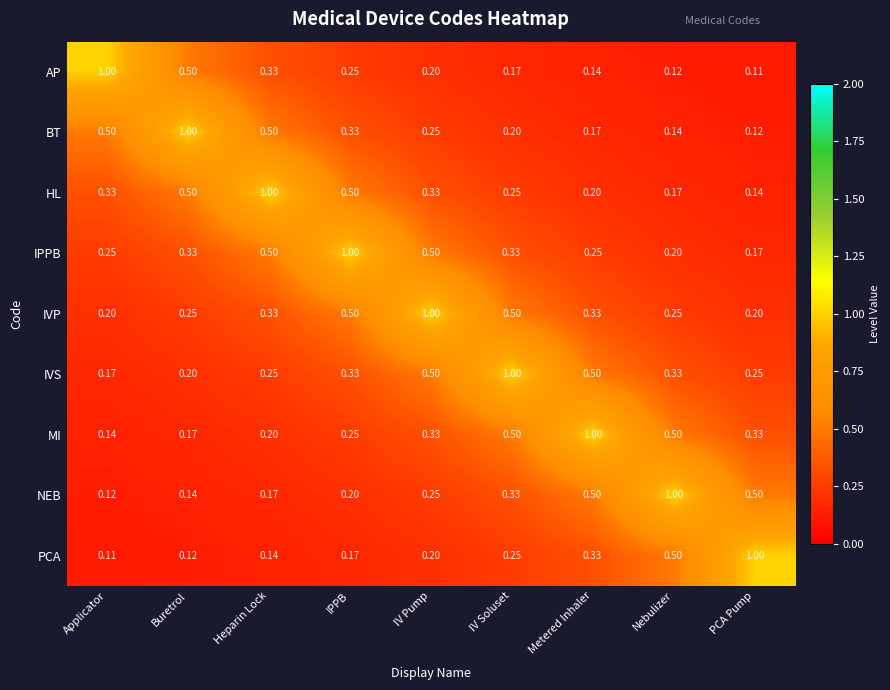

Which series has the largest total across all categories?

IVP